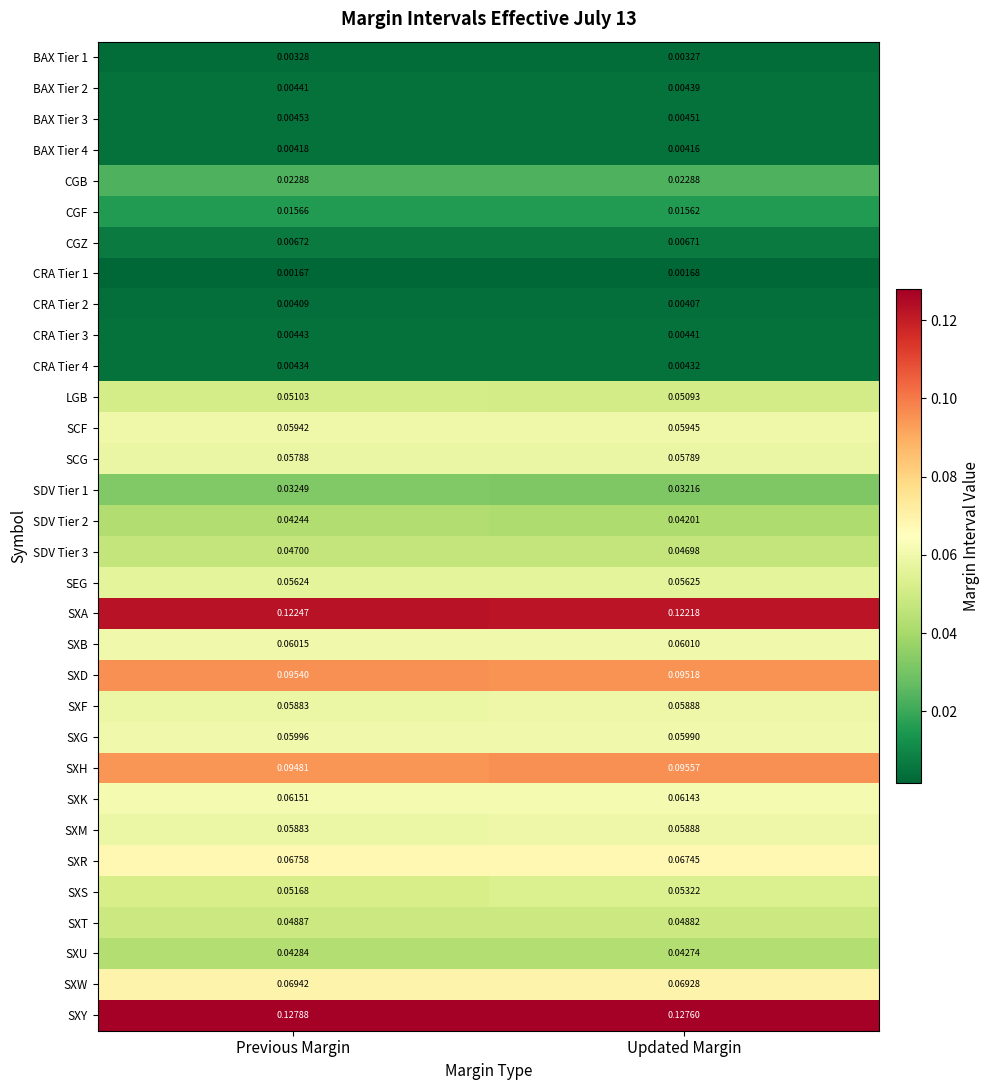

At how many categories does at least one series exceed 0?

2